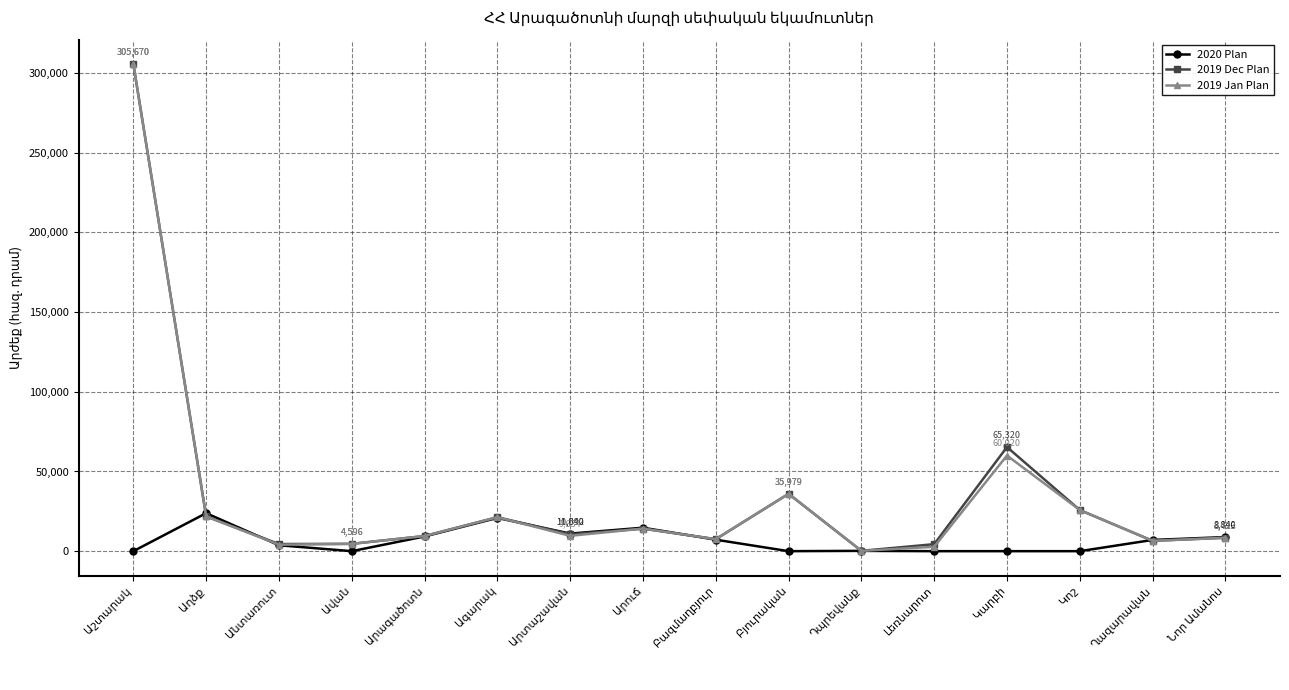

True or false: 2019 Jan Plan has more than 0 interior local peaks.

True